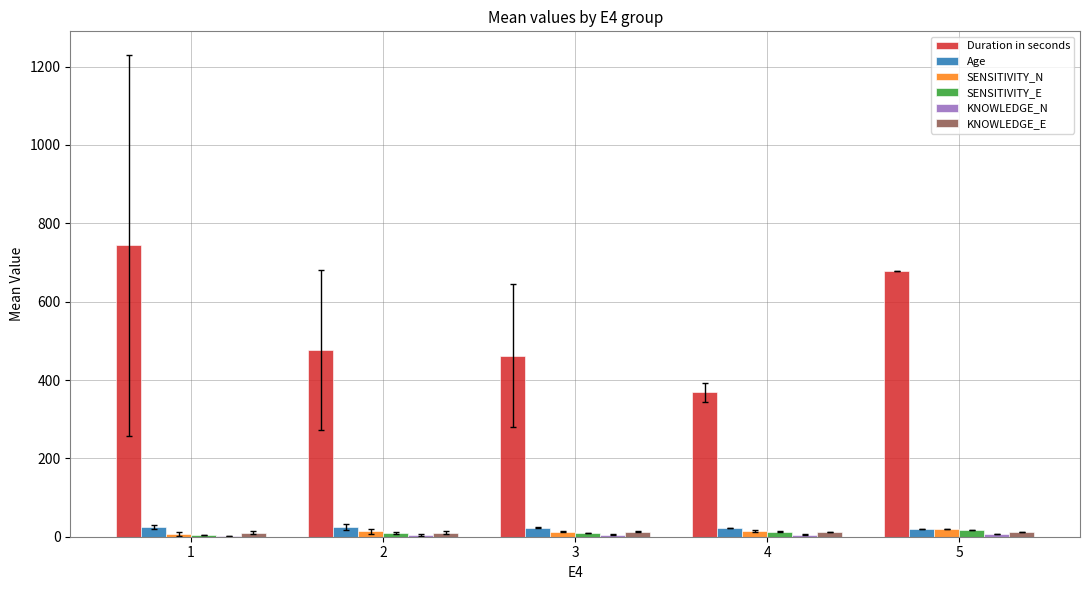

What is the sum of all Age values?

114.6